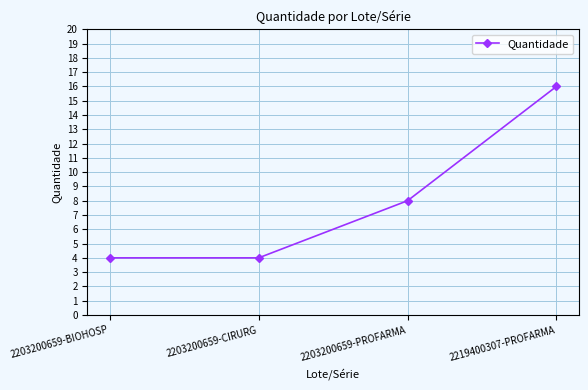

What is the smallest value displayed?

4